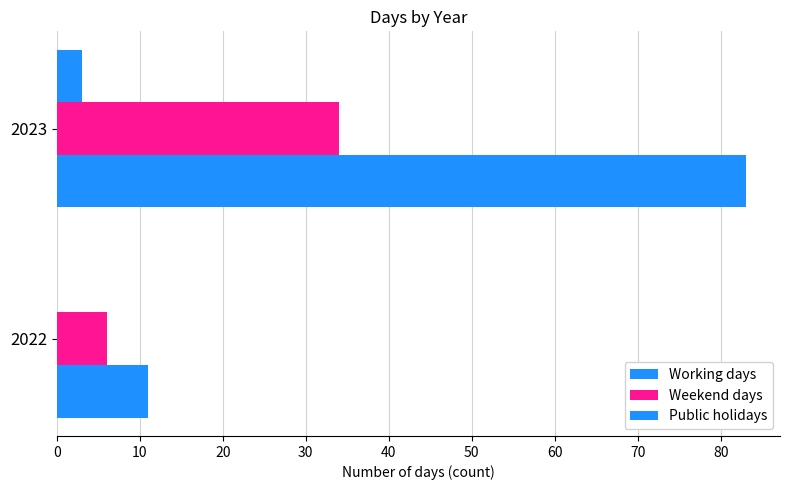

Rank the series by their average value, from lowest to highest.

Public holidays, Weekend days, Working days